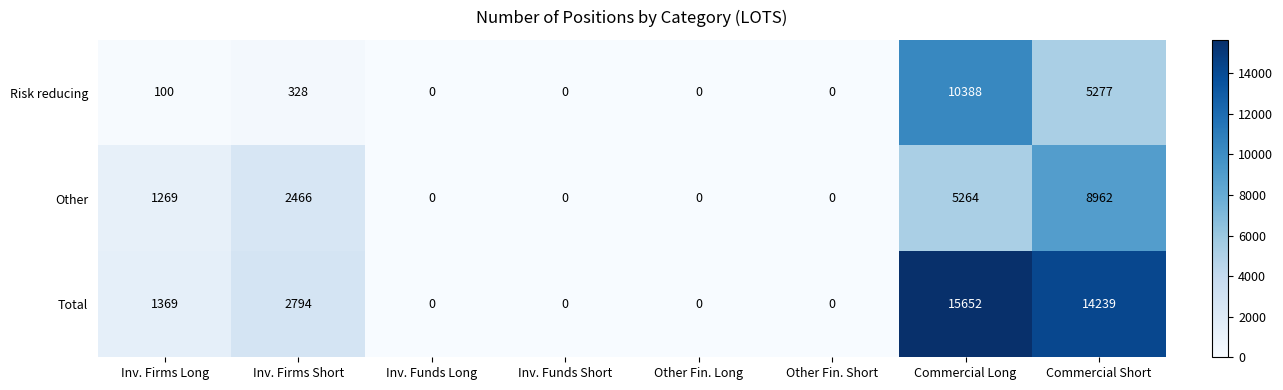

The Other series shows 12480 at Commercial Short. True or false?

False